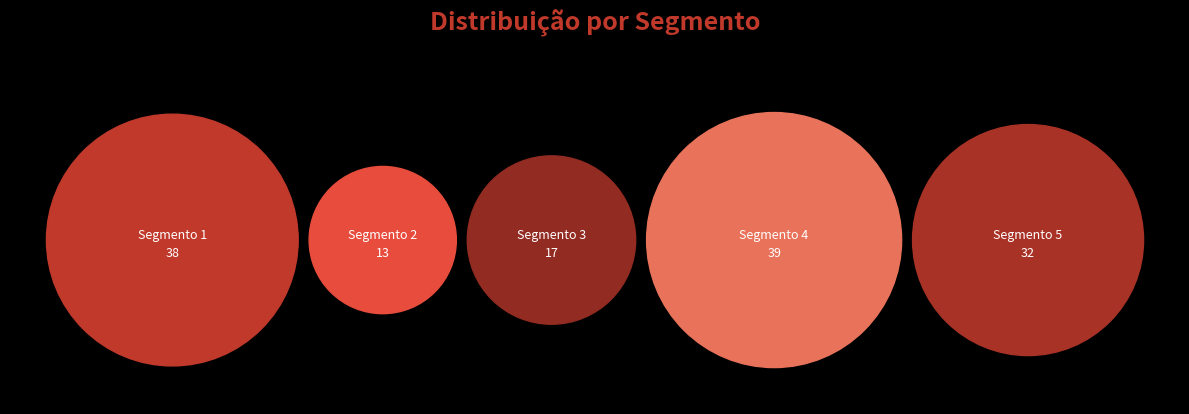

Combined, do Segmento 5 and Segmento 4 account for over 50%?

Yes